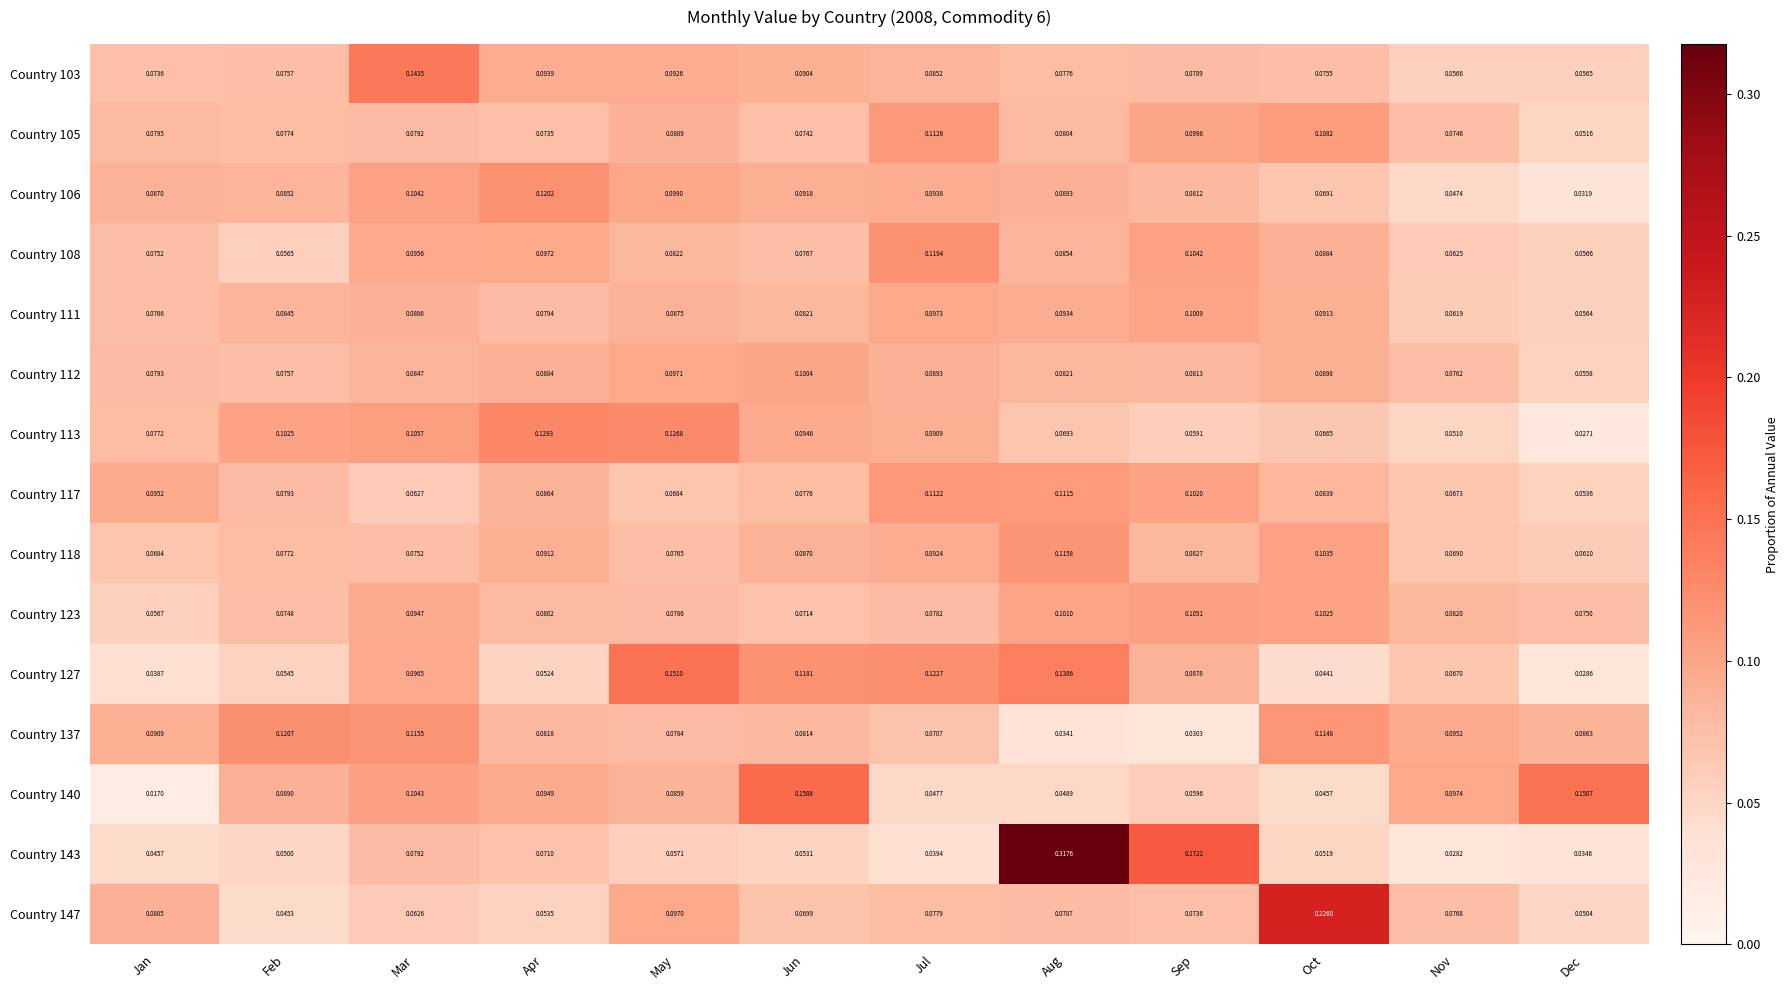

Is the value of Country 143 at Jan greater than the value of Country 111 at Aug?

No